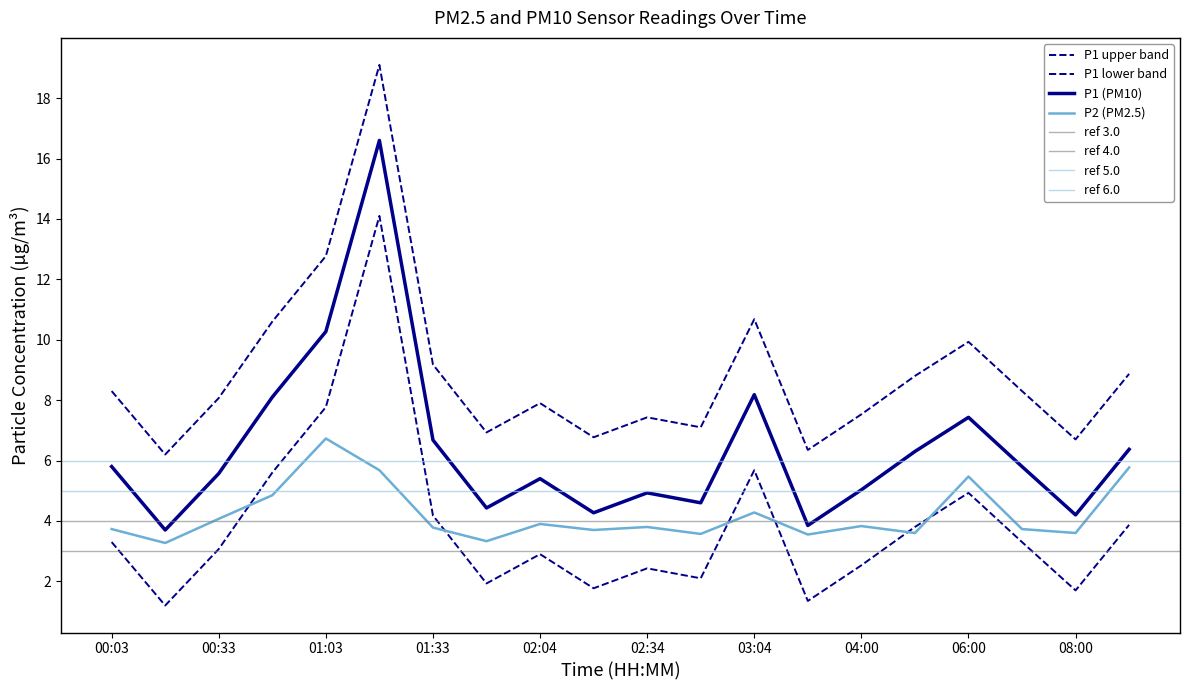

Rank the series at 02:04 from highest to lowest value.

P1, P2